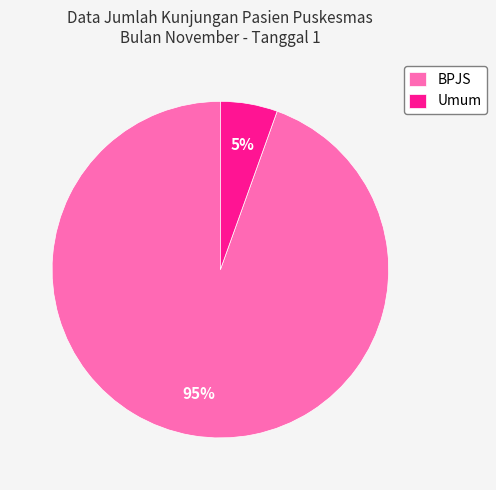

Which slice is the largest?

BPJS